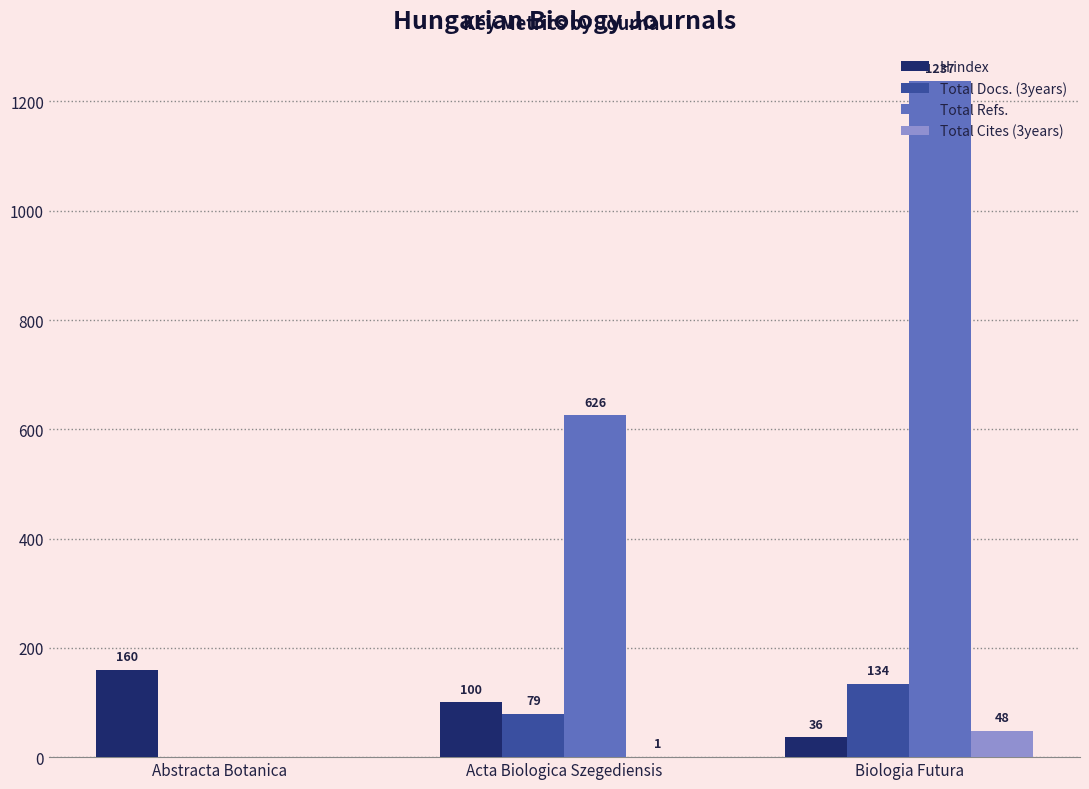

At which label does H index first exceed 100?

Abstracta Botanica